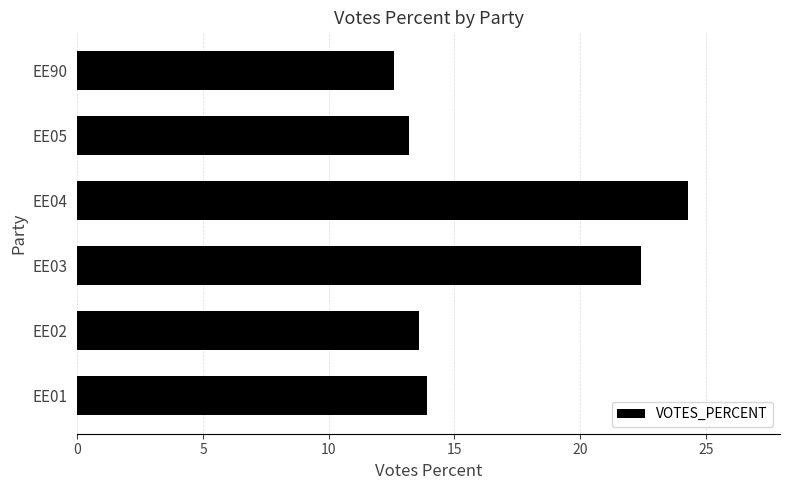

What is the sum of all values?

100.0